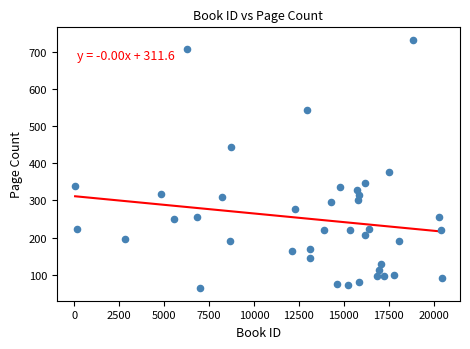

What Y value in the scatter plot is closest to 398?

376